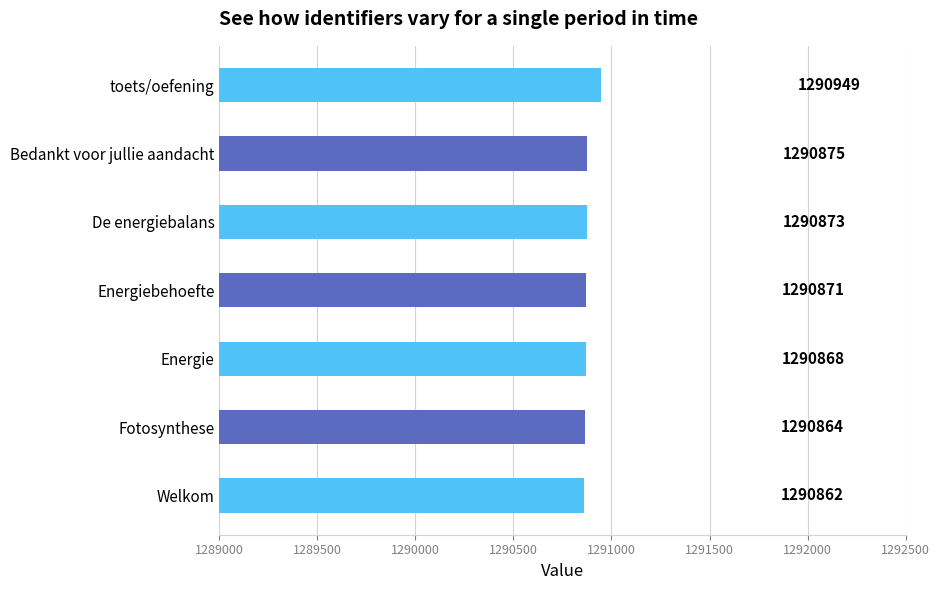

Reading top to bottom, transcribe all the data shown in this chart.

toets/oefening=1290949	Bedankt voor jullie aandacht=1290875	De energiebalans=1290873	Energiebehoefte=1290871	Energie=1290868	Fotosynthese=1290864	Welkom=1290862